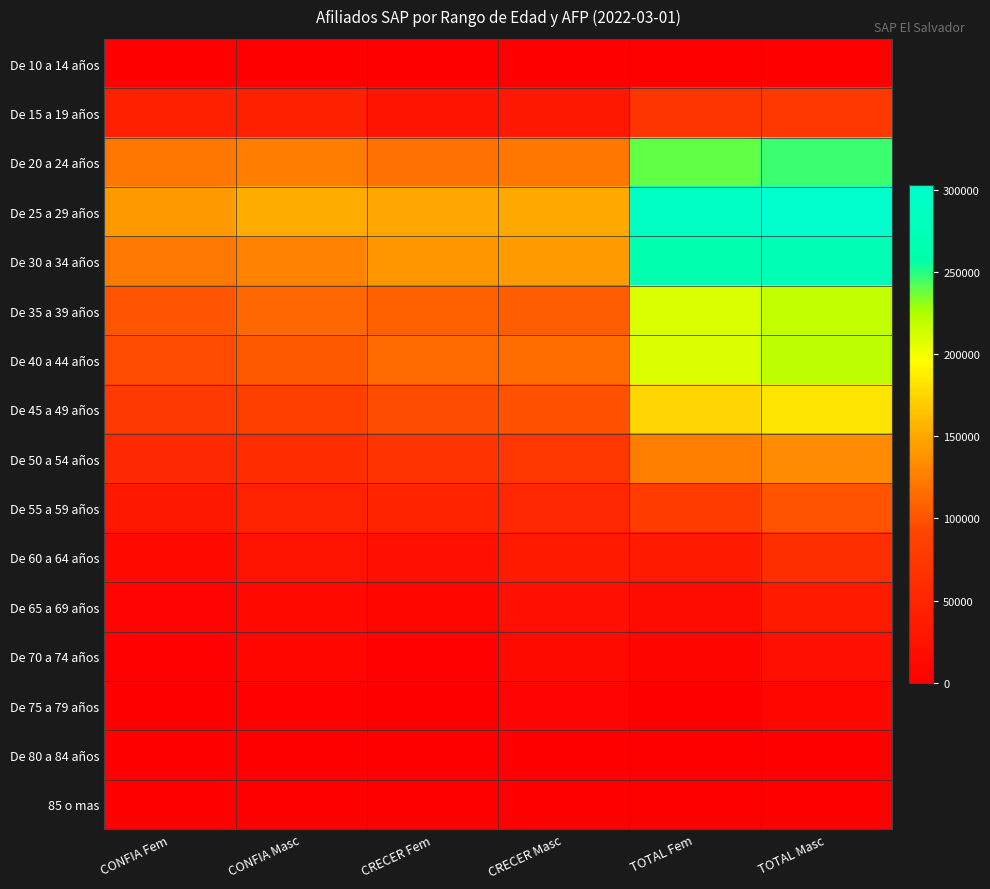

At how many categories does at least one series exceed 178973?

2